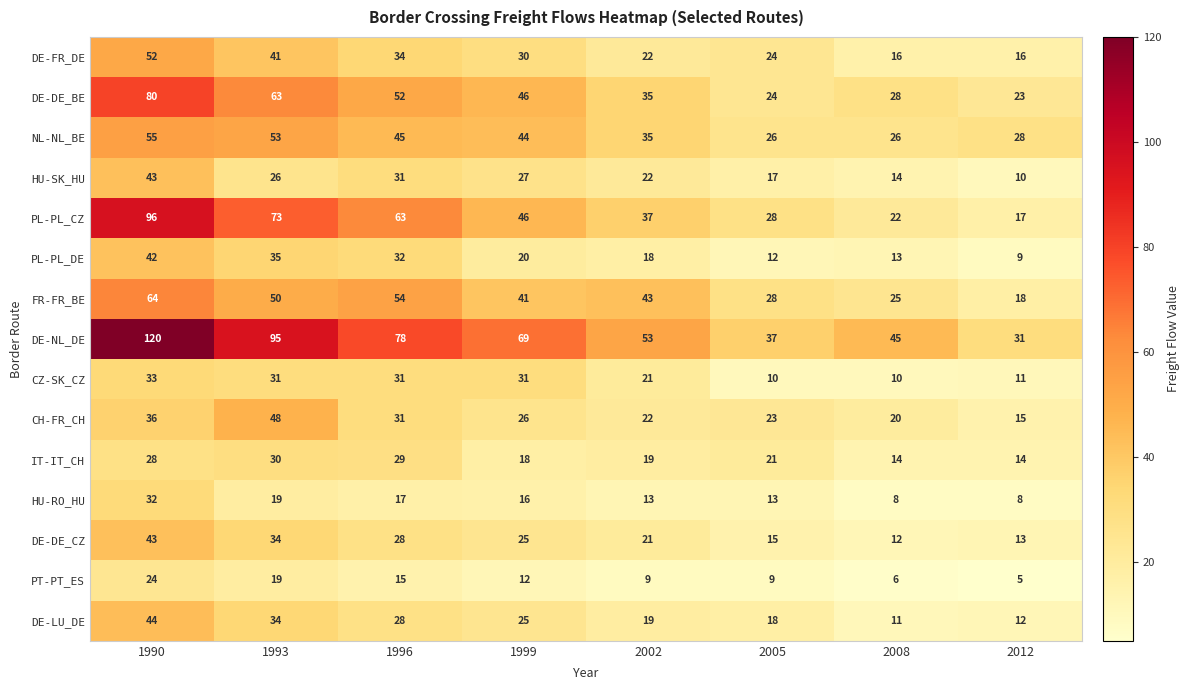

Which series has the widest spread of values?

DE-NL_DE